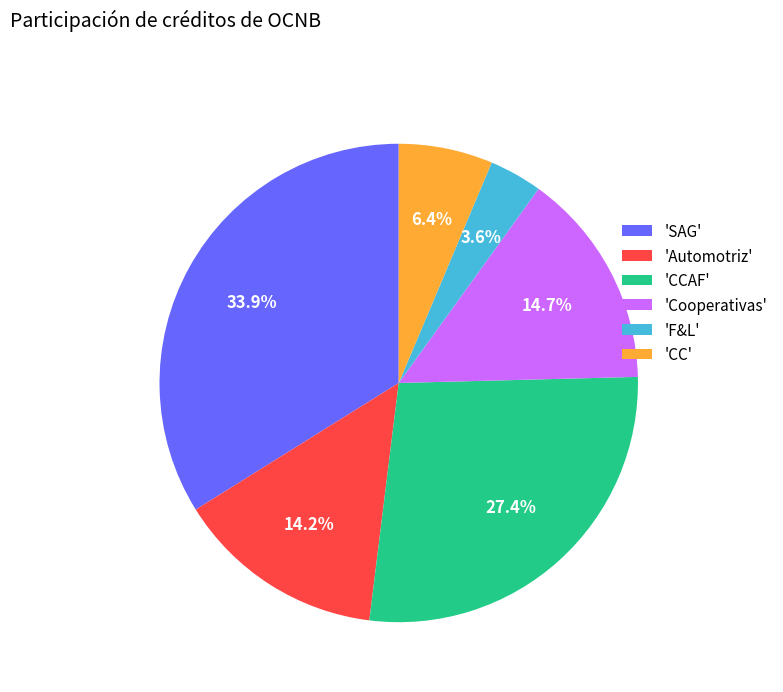

To the nearest percent, what is the difference between the largest and smallest slice percentages?

30%